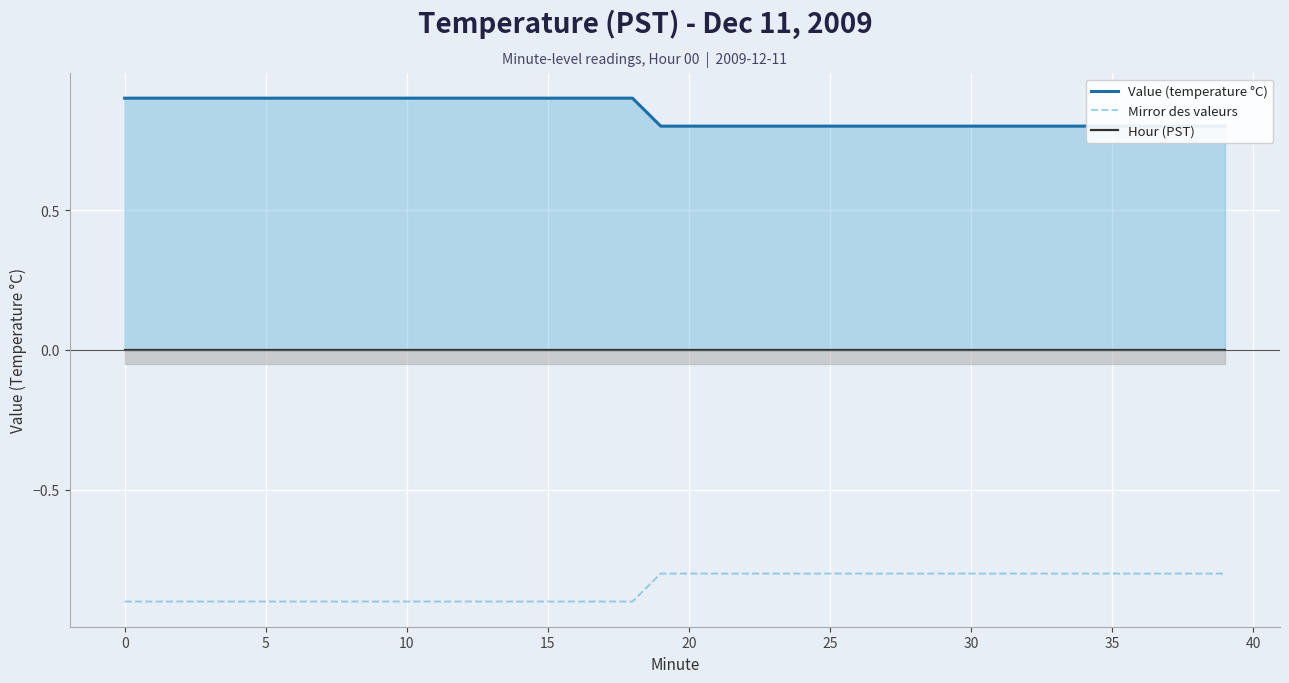

What is the greatest value displayed?

0.9